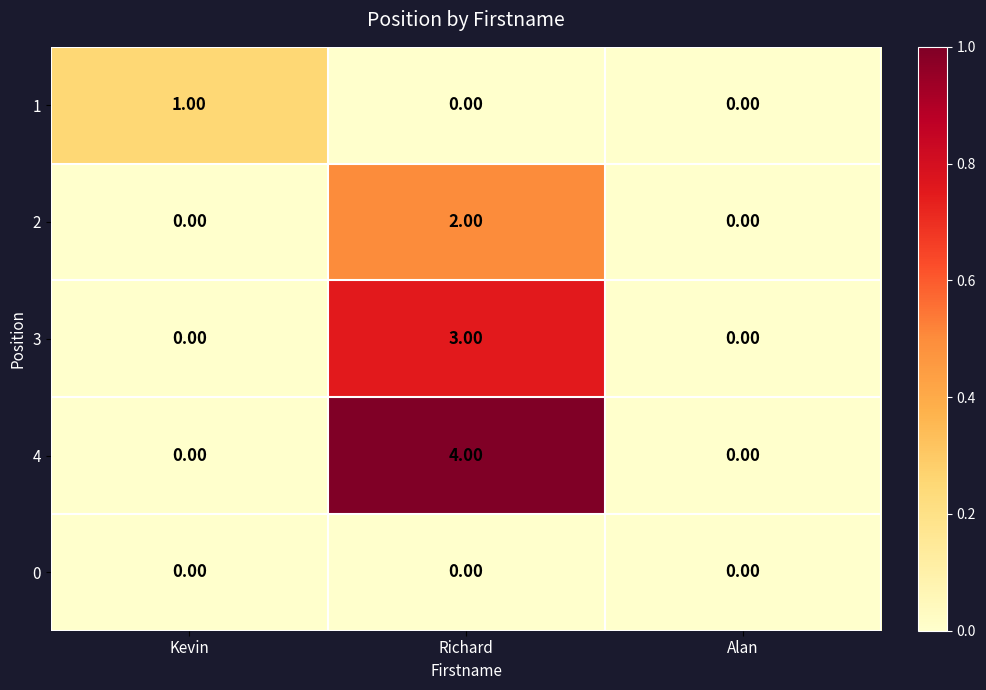

Which series has the largest range (max minus min)?

4